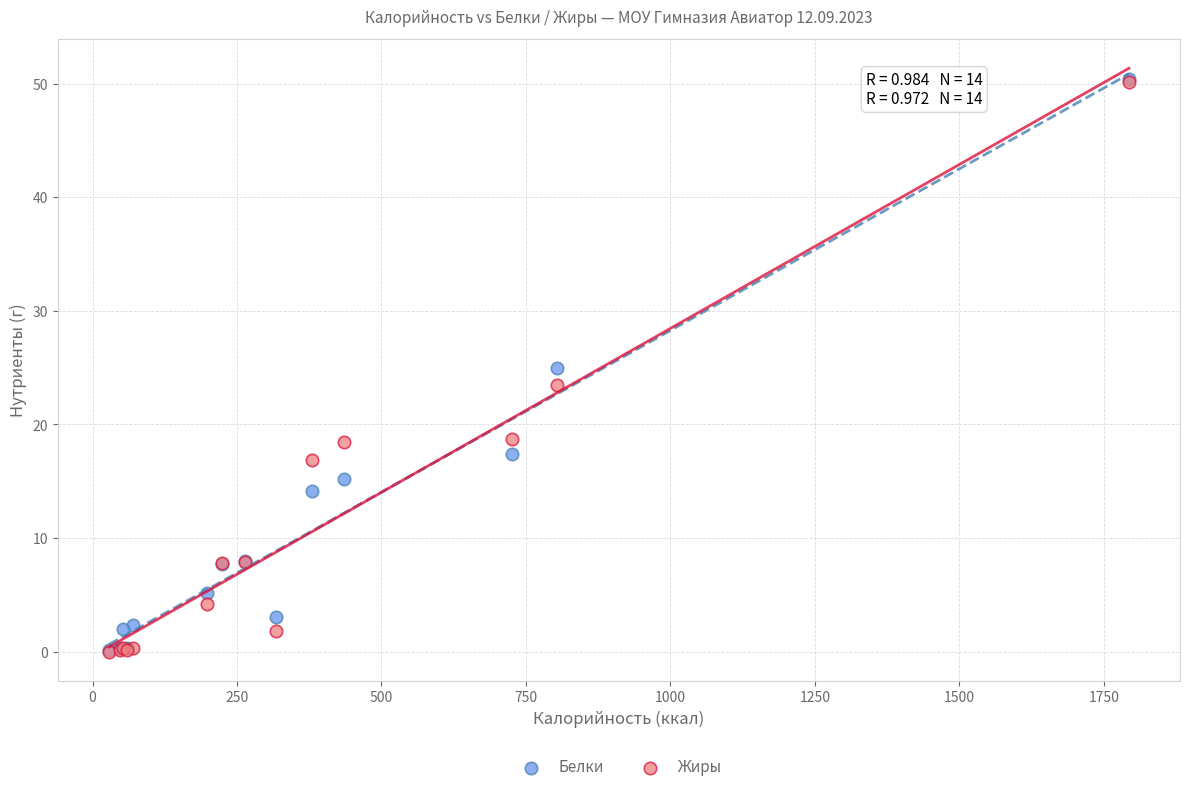

What are all the series names shown in the legend?

Белки, Жиры